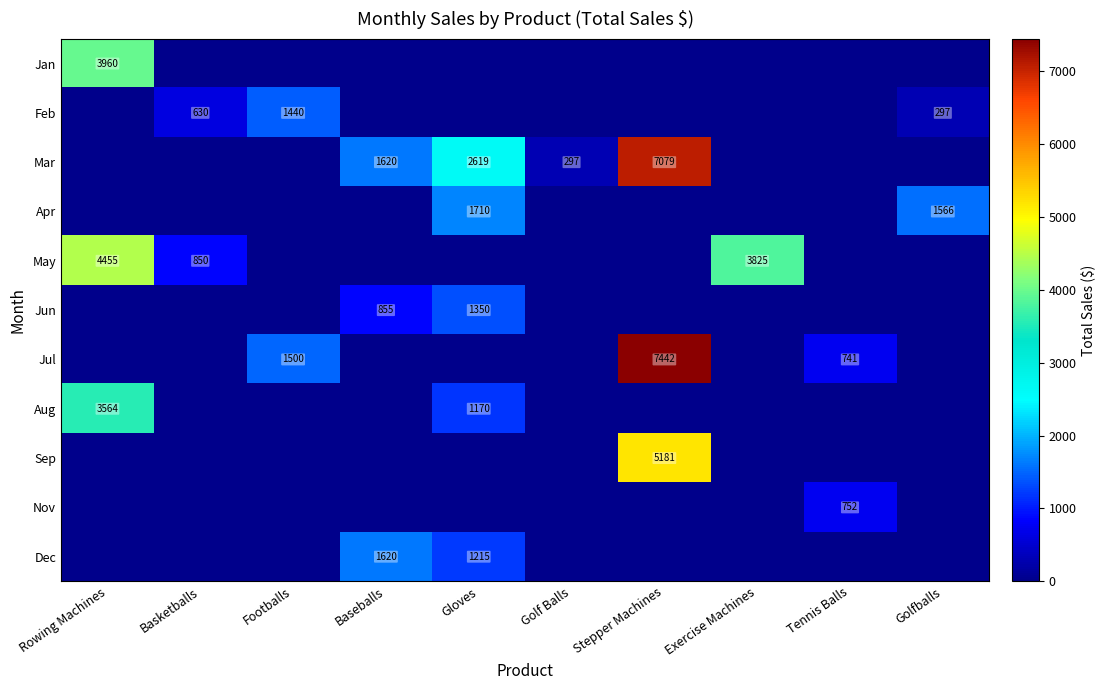

At how many categories does at least one series exceed 1412?

7